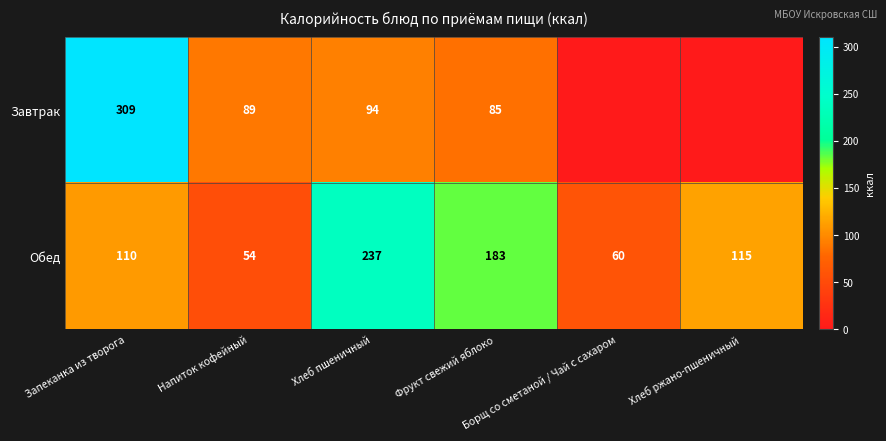

What is the total value across all series at Хлеб ржано-пшеничный?

115.0